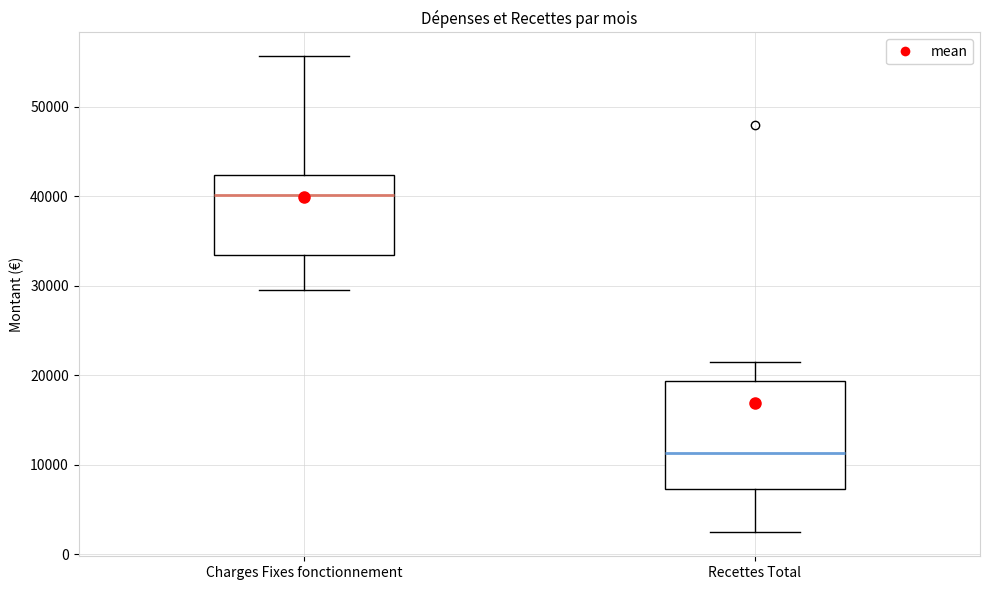

Which box is the tallest, from its lower edge to its upper edge?

Recettes Total